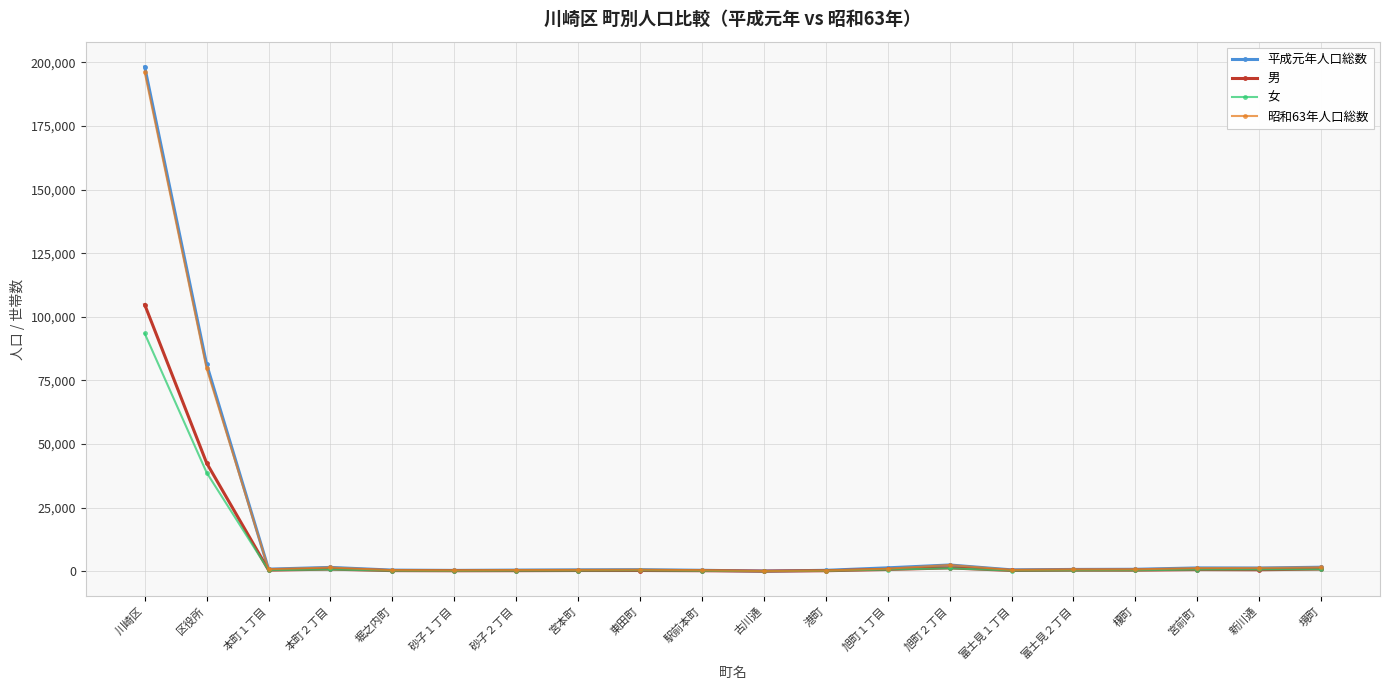

What is the label of the 3rd point from the right?

宮前町